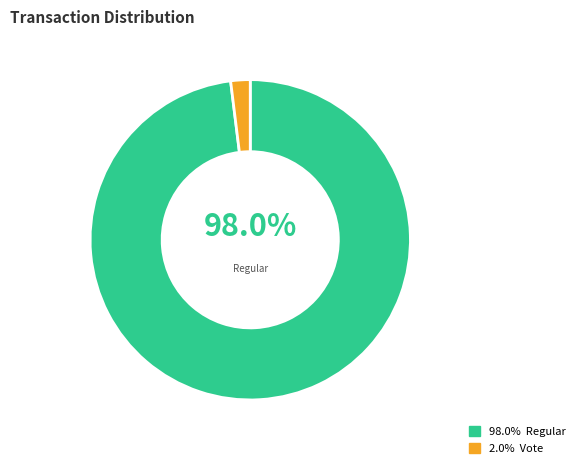

Is there any slice that represents more than half of the pie?

Yes